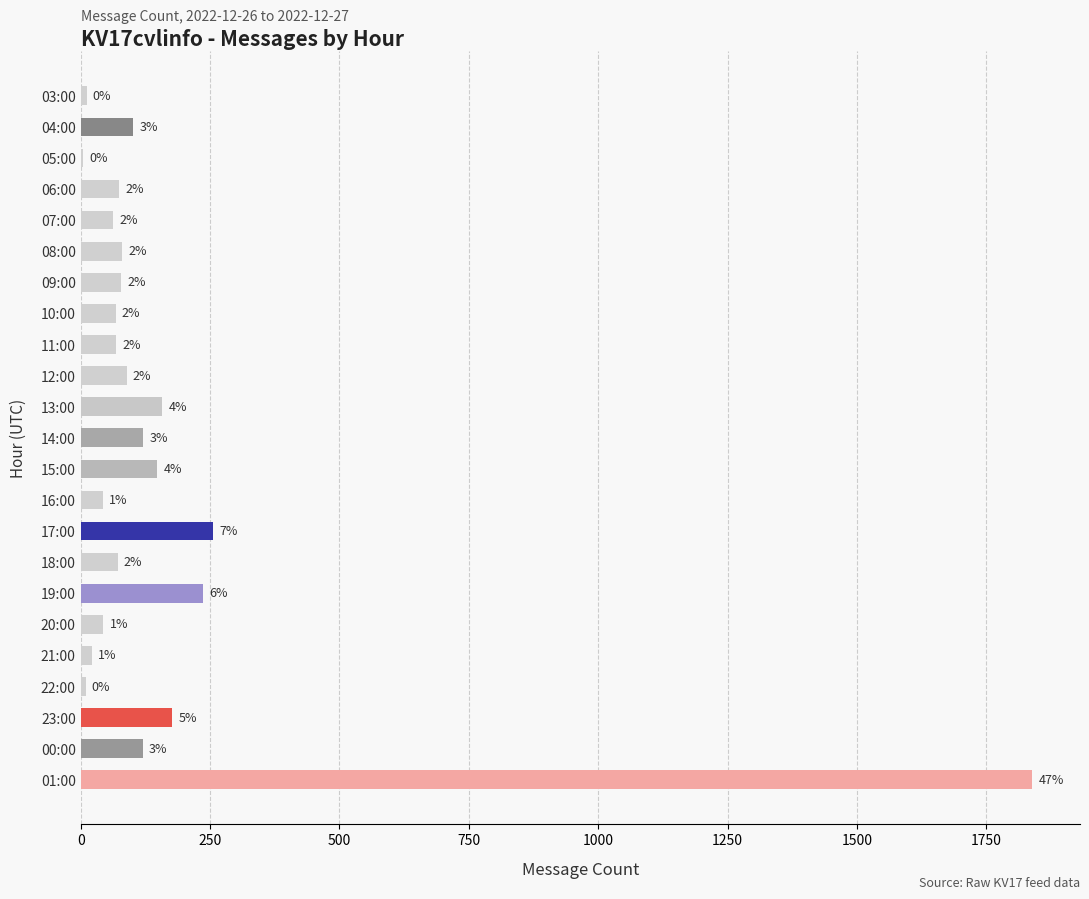

How many values are below 78?

11